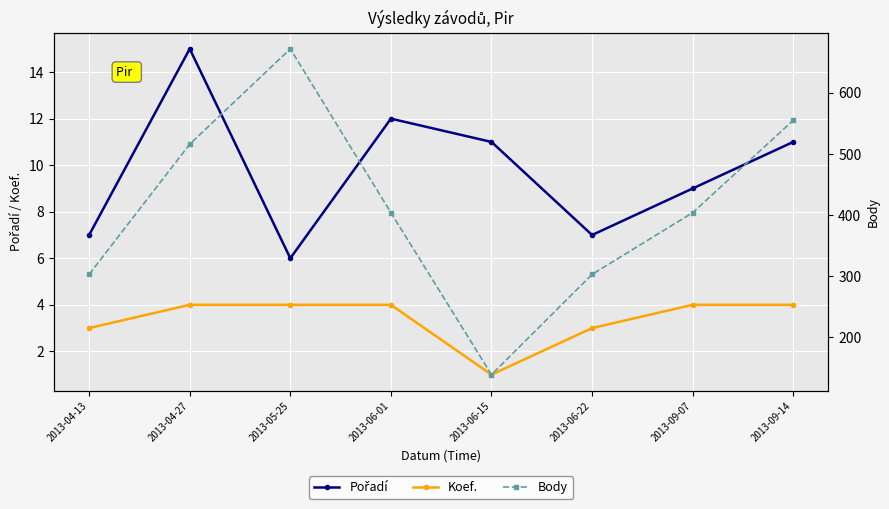

What is the label of the 1st point from the left?

2013-04-13